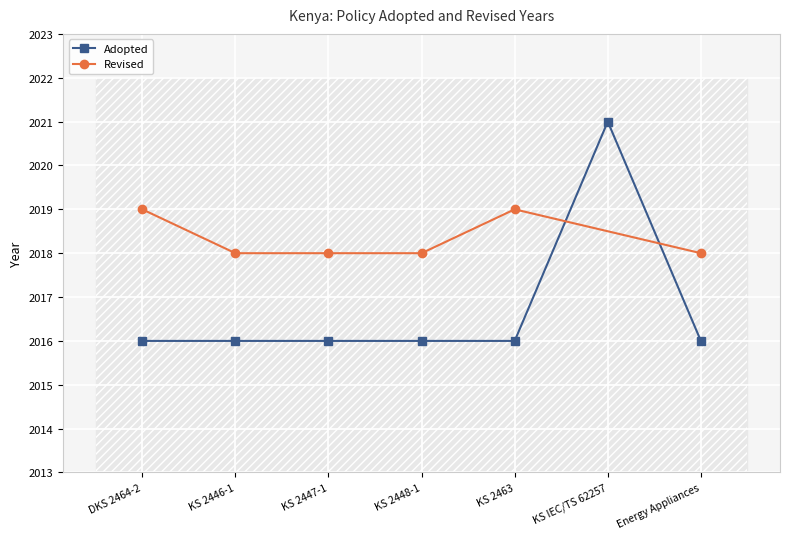

What is the ratio of the value at KS 2447-1 to the value at DKS 2464-2?

1.0